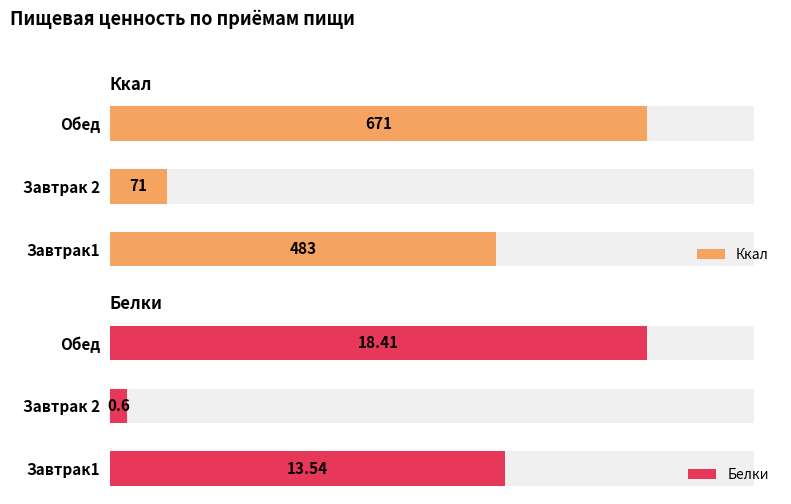

At 0, list the series in order from largest to smallest.

Ккал, Белки